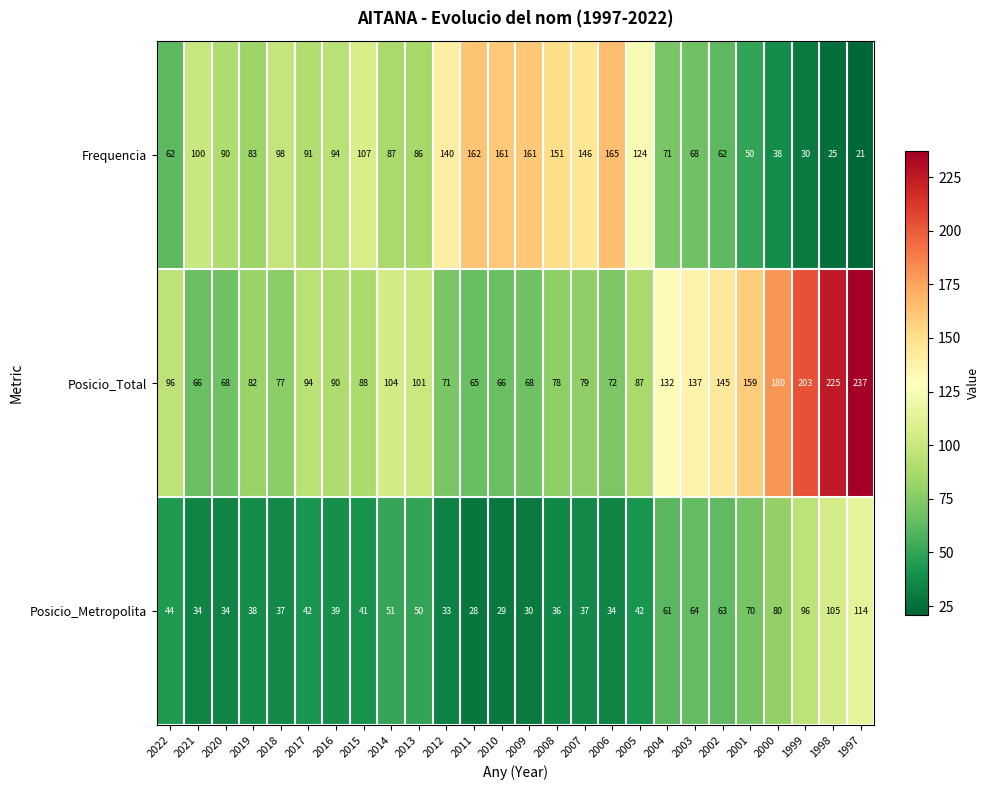

What is the minimum value for Frequencia?

21